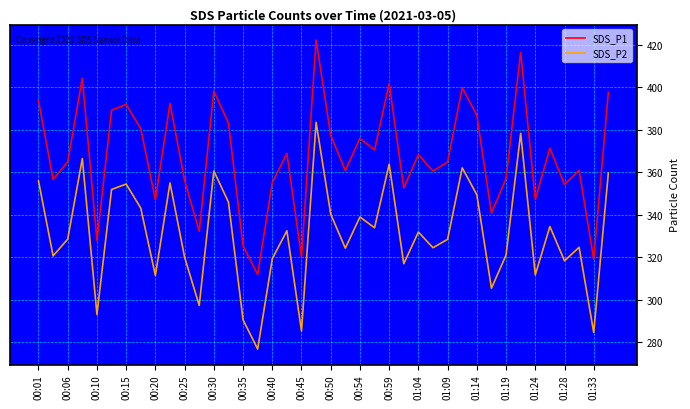

List the series in order of their peak value, lowest first.

SDS_P2, SDS_P1